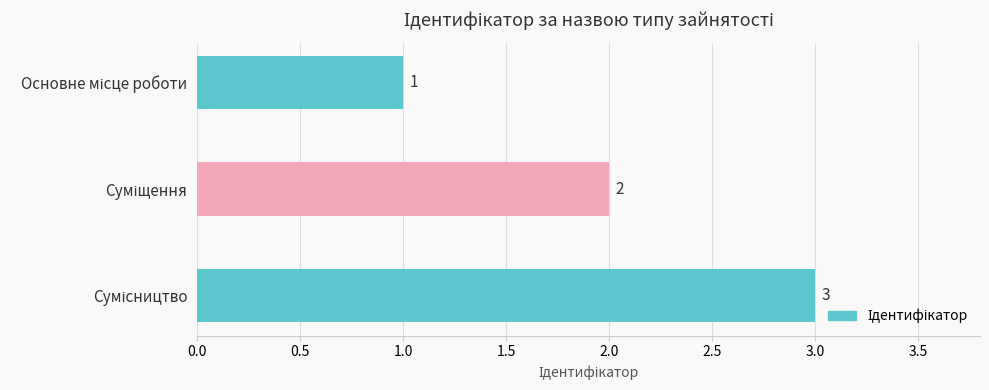

What is the value of the 2nd bar from the top?

2